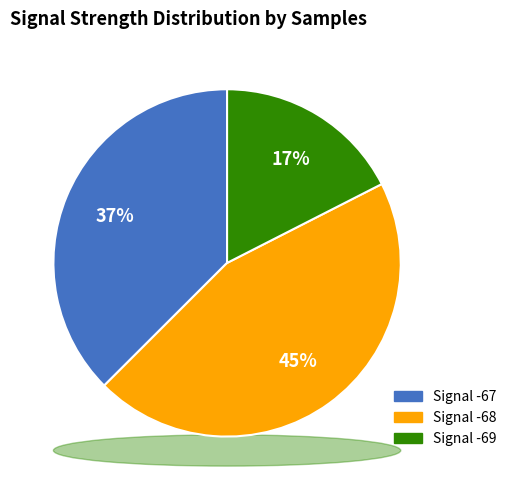

Is 17 the majority of the pie?

No